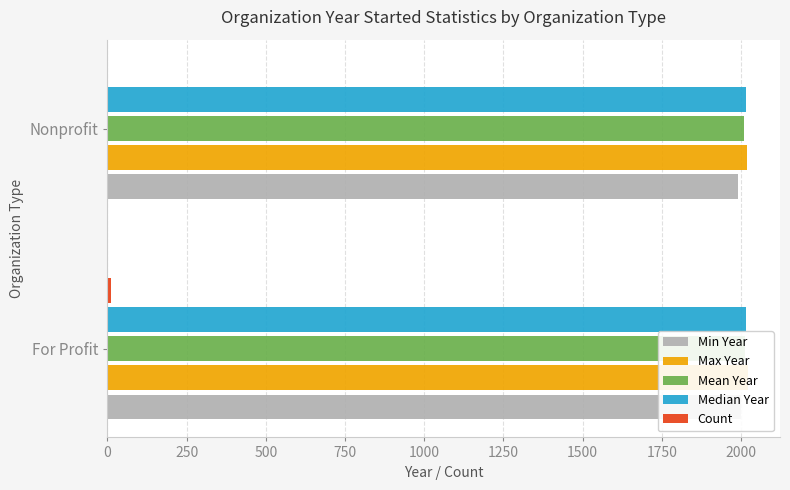

What is the total value across all series at Nonprofit?

8038